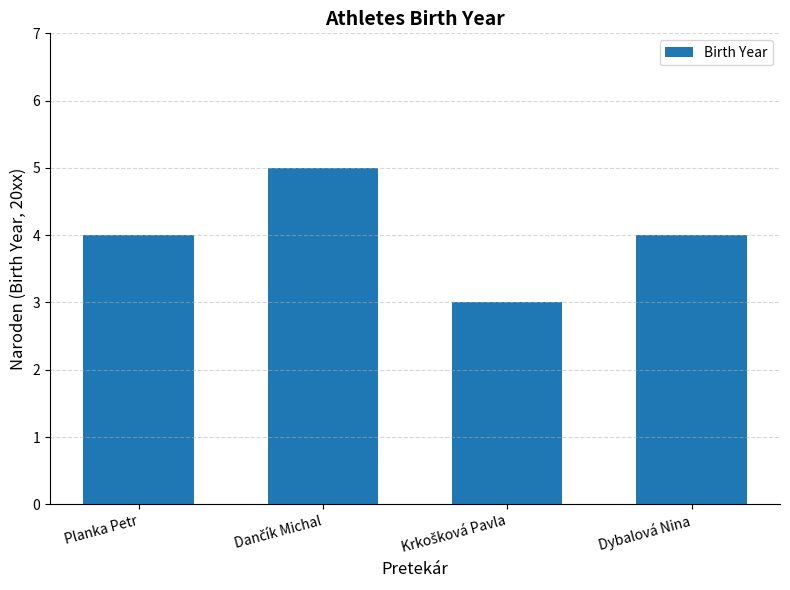

What is the label of the 1st bar from the right?

Dybalová Nina